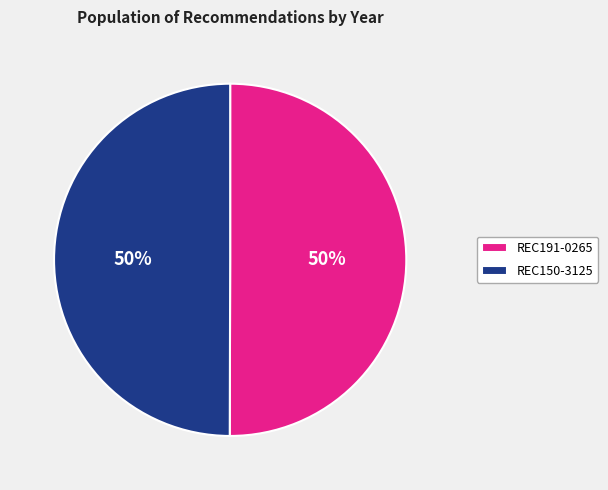

To the nearest percent, what is the combined percentage of REC150-3125 and REC191-0265?

100%